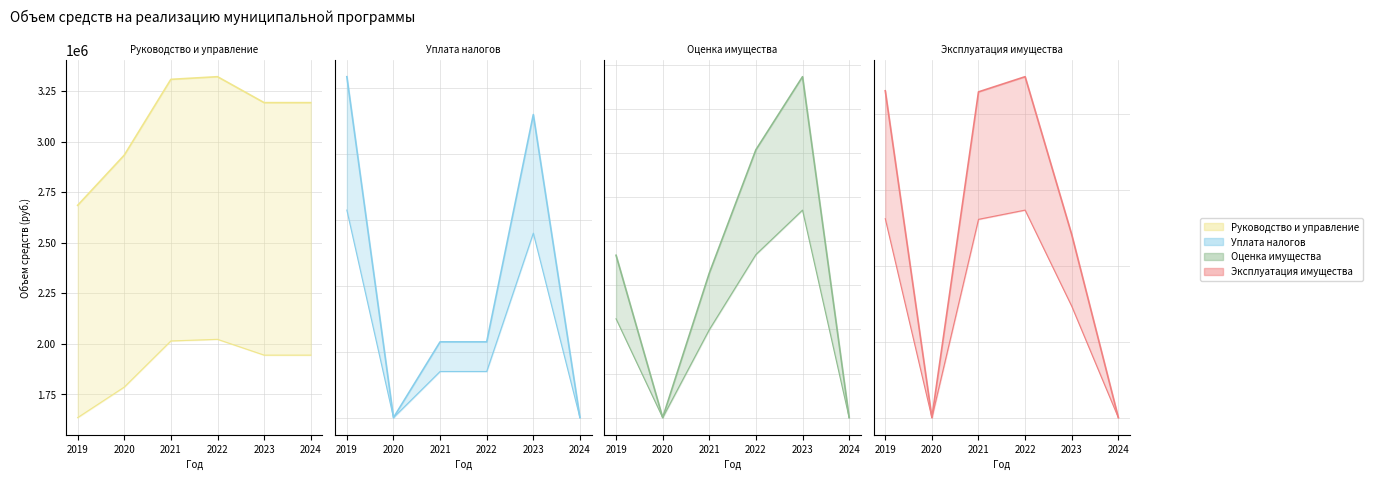

Which has a higher value, 2021 or 2022?

2022